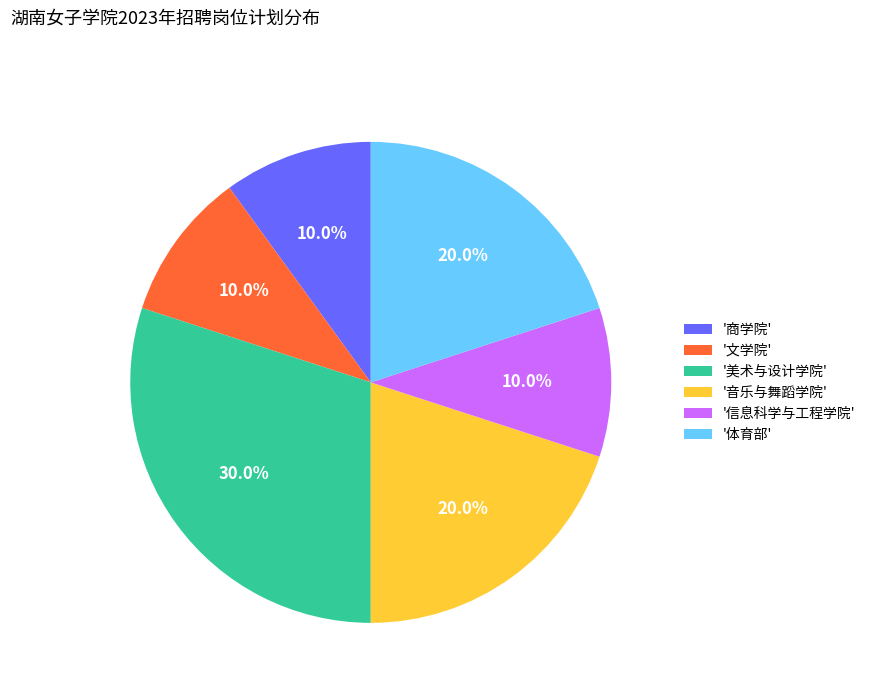

Does any single category account for the majority?

No